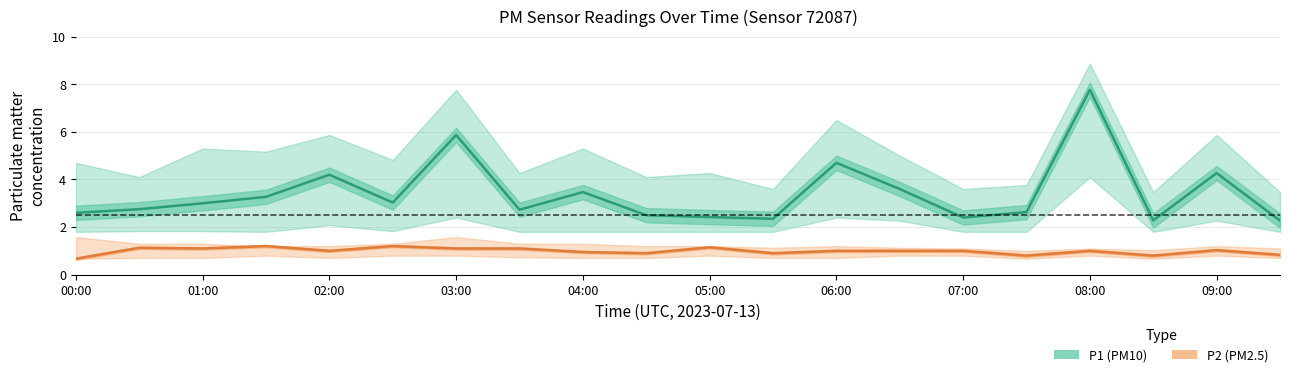

Rank the categories by P1 (PM10) value from lowest to highest.

19, 17, 11, 14, 10, 09:00, 00:00, 15, 07:00, 01:00, 02:00, 05:00, 03:00, 08:00, 13, 04:00, 18, 12, 06:00, 16